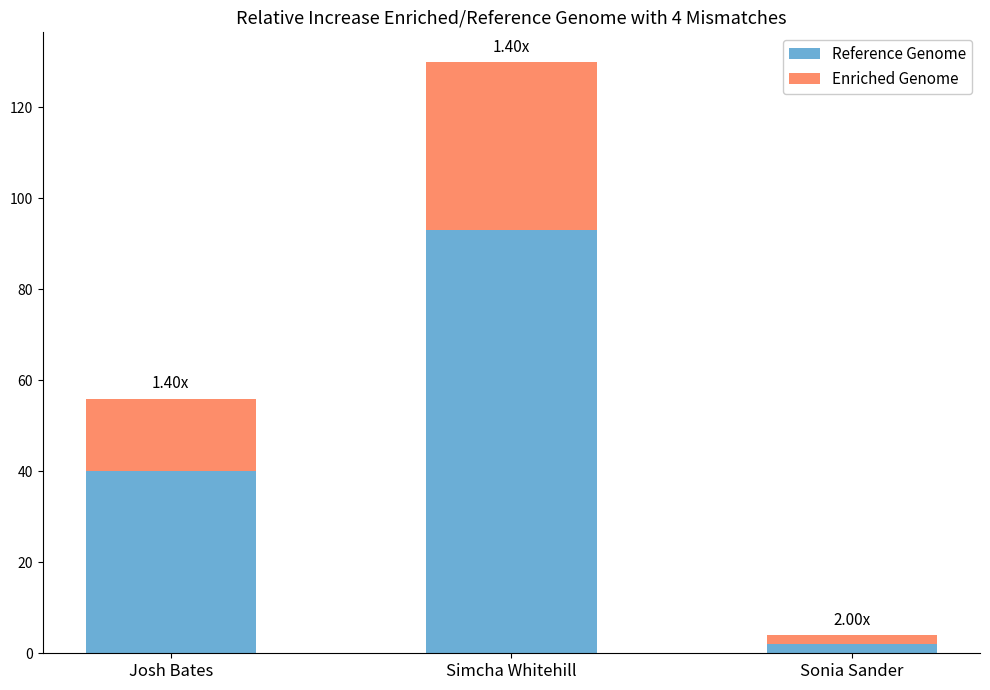

What is the average value of the Reference Genome series?

45